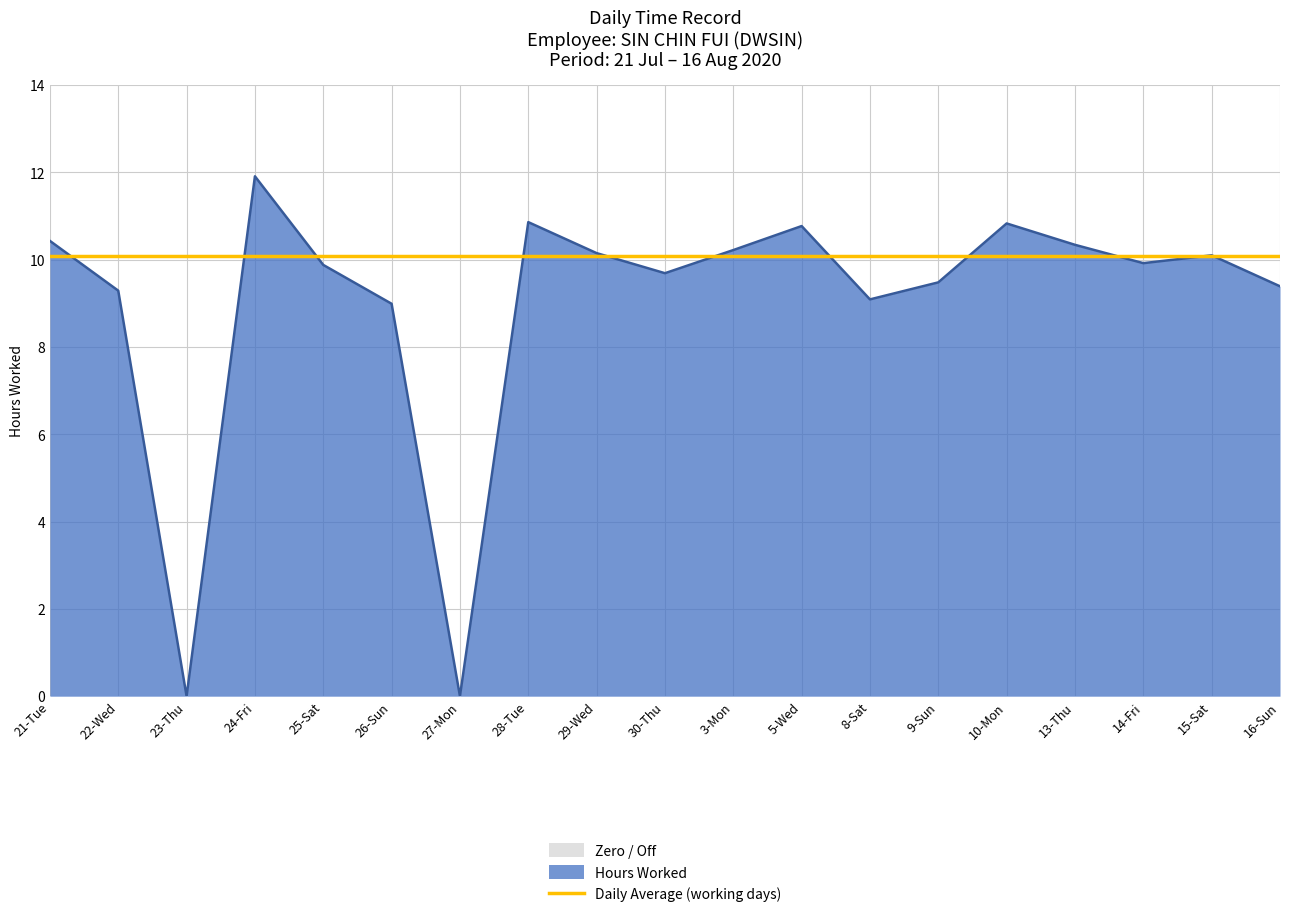

What is the label of the 1st point from the right?

16-Sun